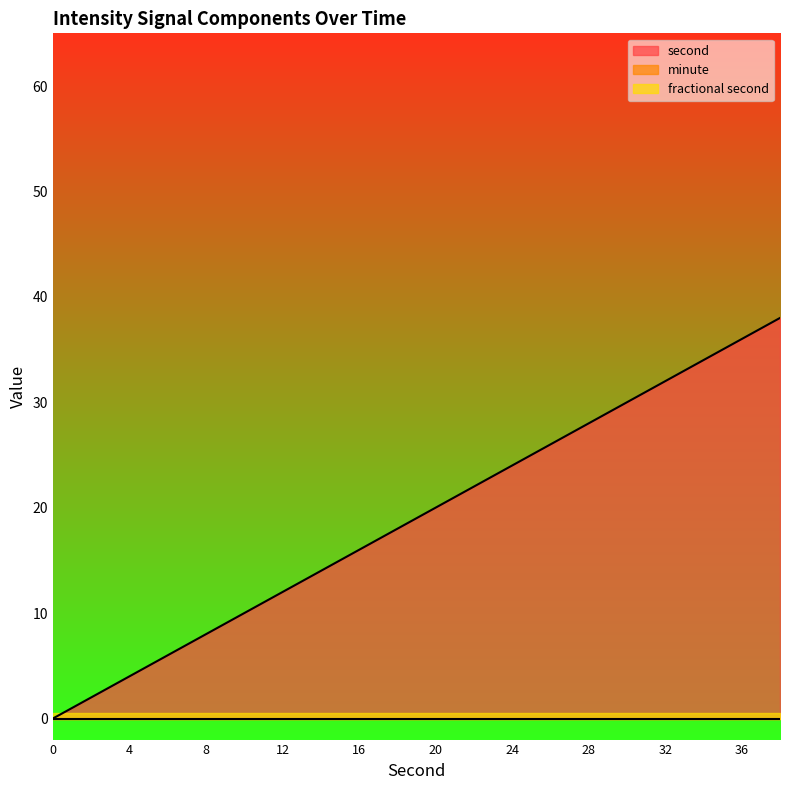

What are all the series names shown in the legend?

second, minute, fractional second